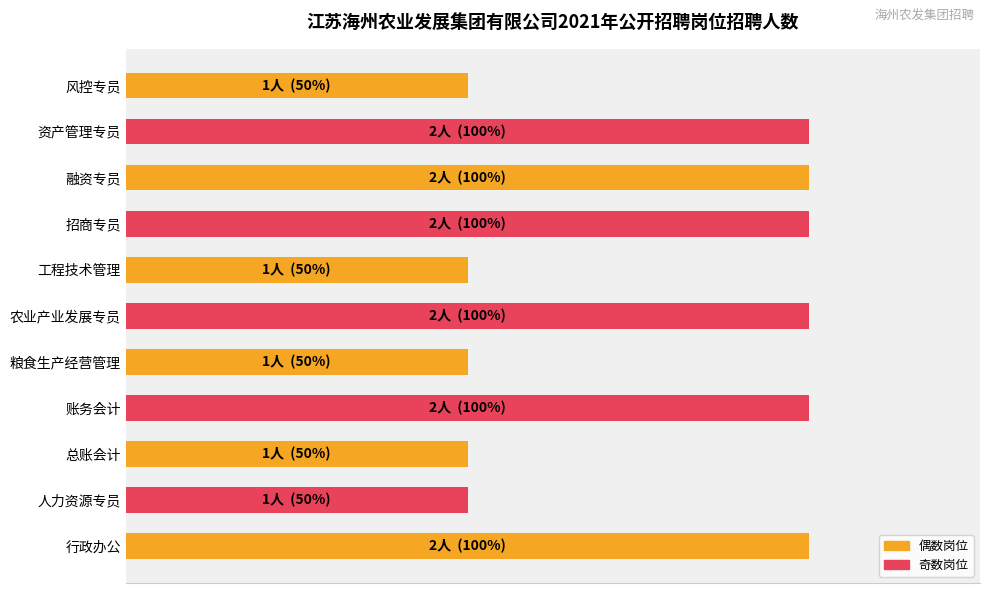

How many bars are there in total?

11